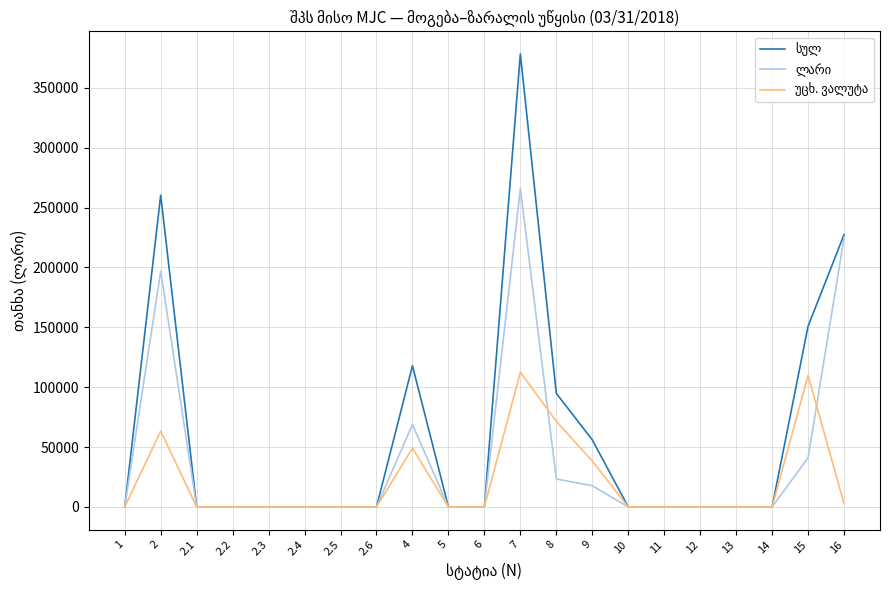

What is the greatest value displayed?

378183.0